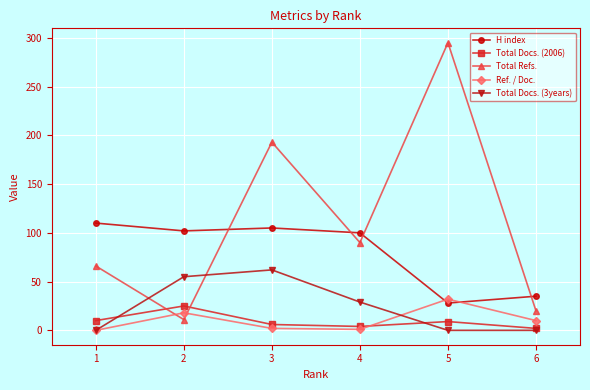

The value of Total Refs. at 3 is 83. True or false?

False